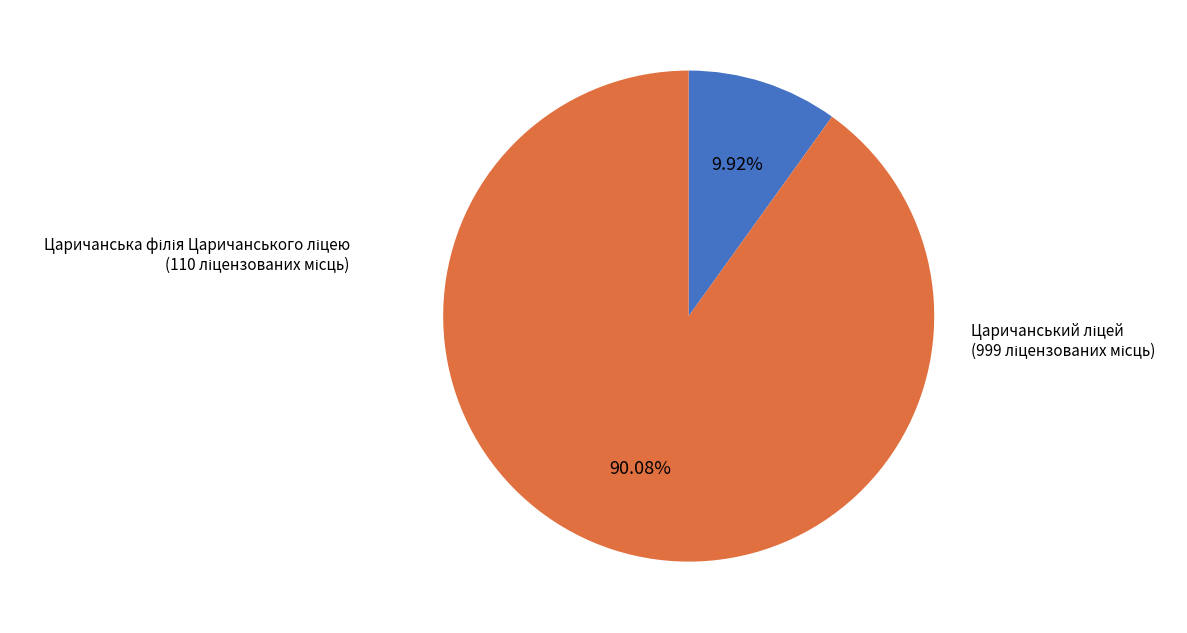

Does any single category account for the majority?

Yes